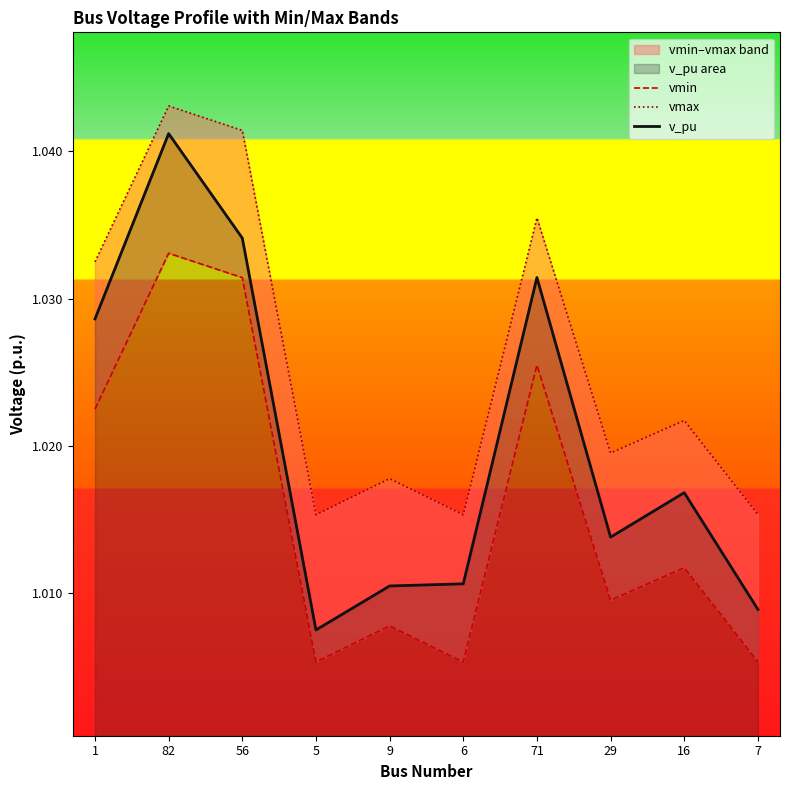

Which category has the lowest value in the vmax series?

6